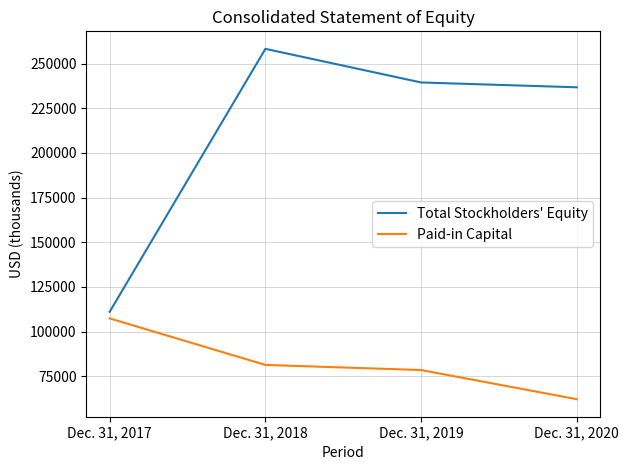

Reading left to right, list all the values displayed in this chart.

Total Stockholders' Equity: Dec. 31, 2017=111074	Dec. 31, 2018=258325	Dec. 31, 2019=239499	Dec. 31, 2020=236791
Paid-in Capital: Dec. 31, 2017=107342	Dec. 31, 2018=81289	Dec. 31, 2019=78421	Dec. 31, 2020=62092